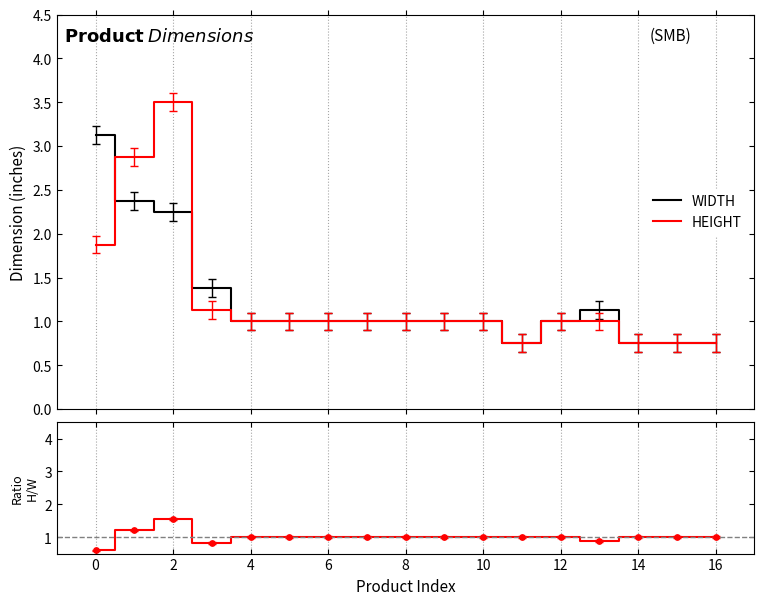

Which series contains the highest Y value?

HEIGHT